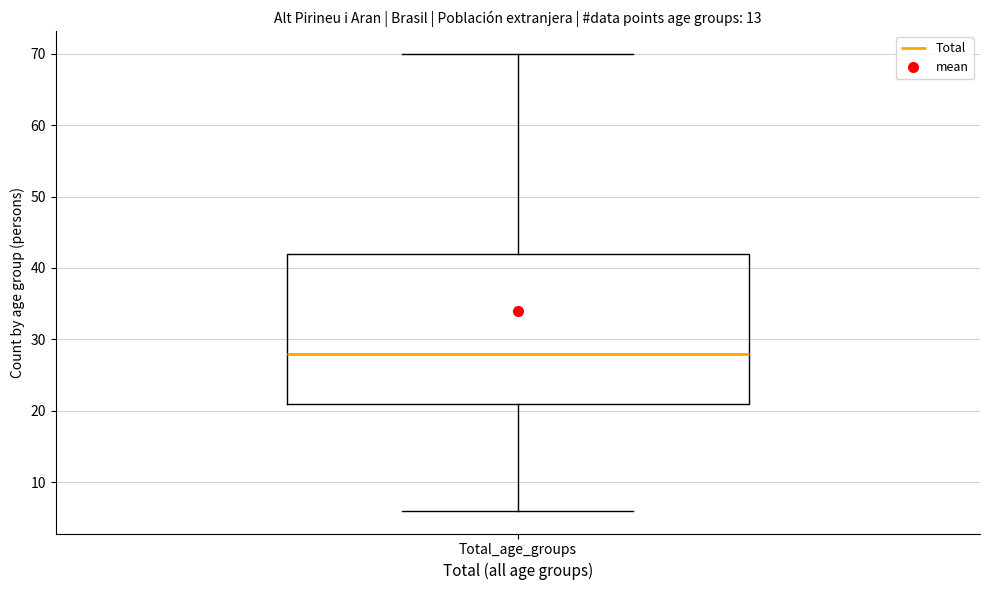

Where does the median line of the box for Total_age_groups sit on the y-axis? The values are not printed on the chart, so give them approximately, as read against the axis.

28